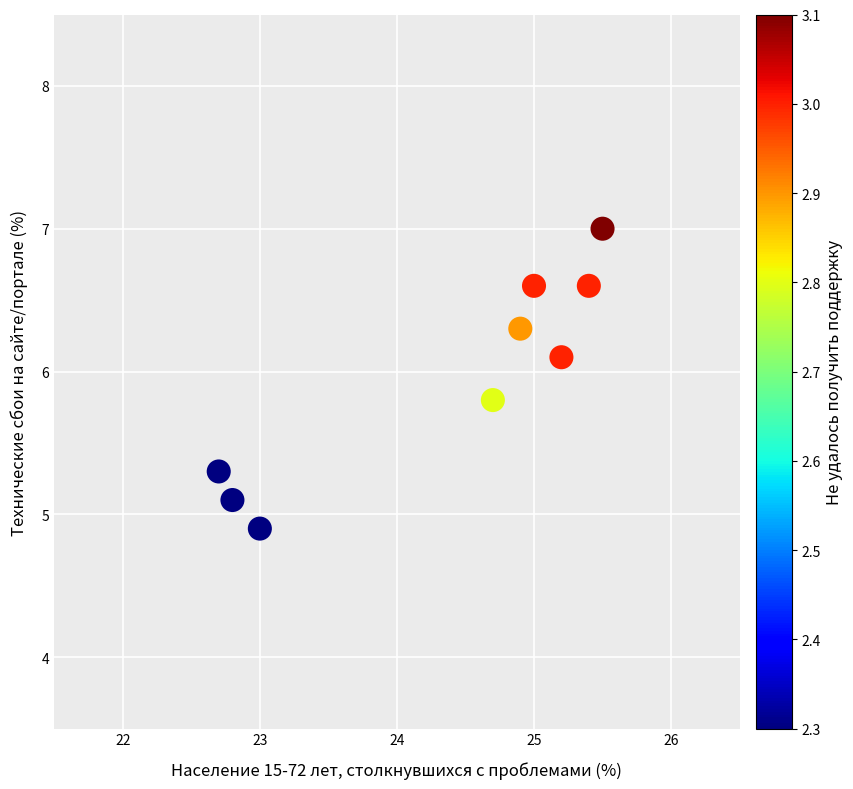

What is the range of Y values (max minus min)?

2.1